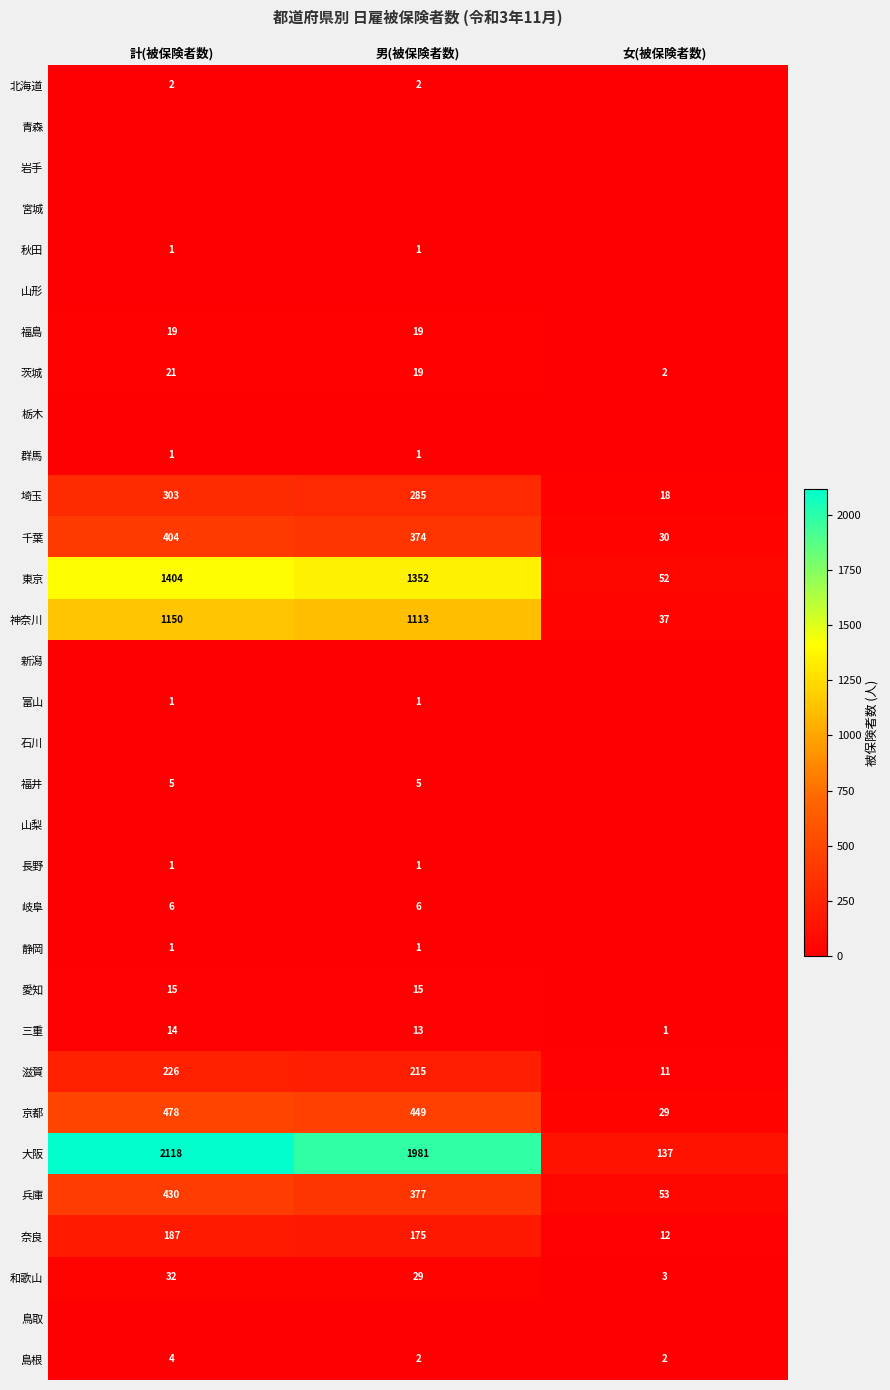

What is the total value across all series at 計(被保険者数)?

6823